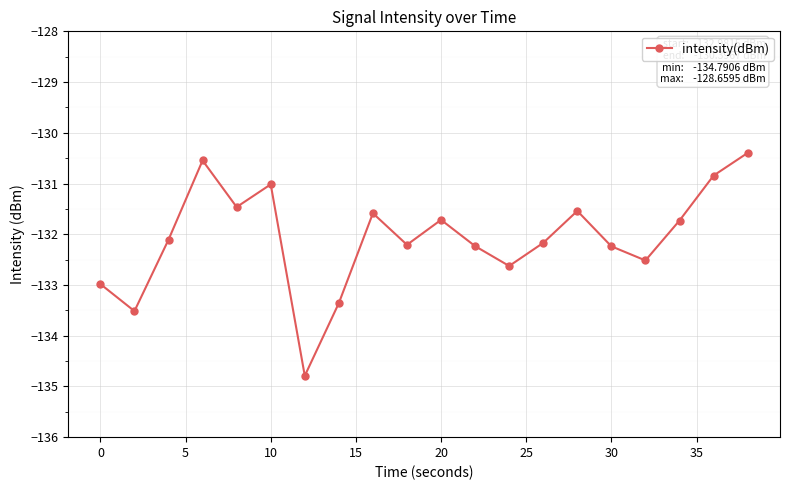

What is the value of the 13th point from the left?

-132.6